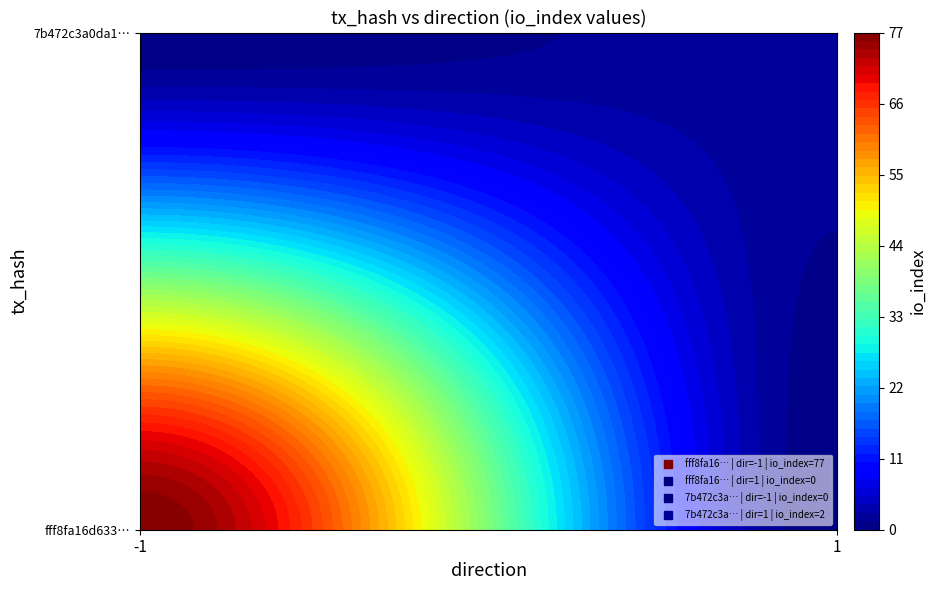

The value of 7b472c3a0da13fb221347da2cbe6d5c7bef55dd at io_index is 2. True or false?

True